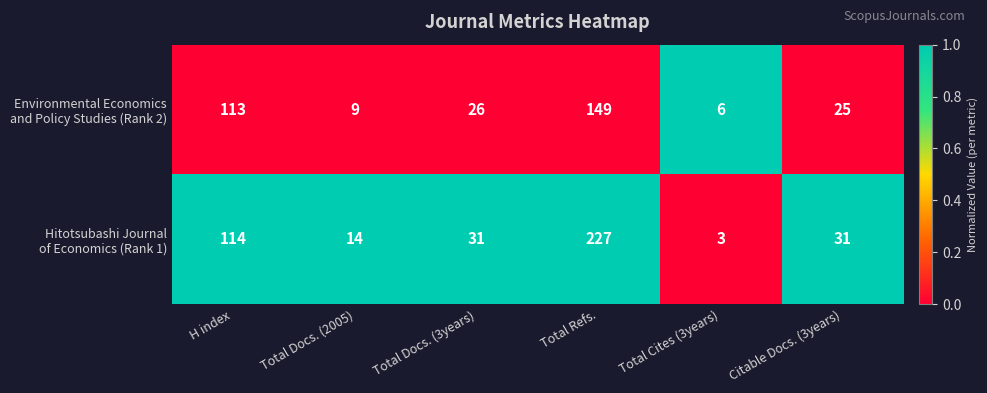

At how many categories does at least one series exceed 26?

4